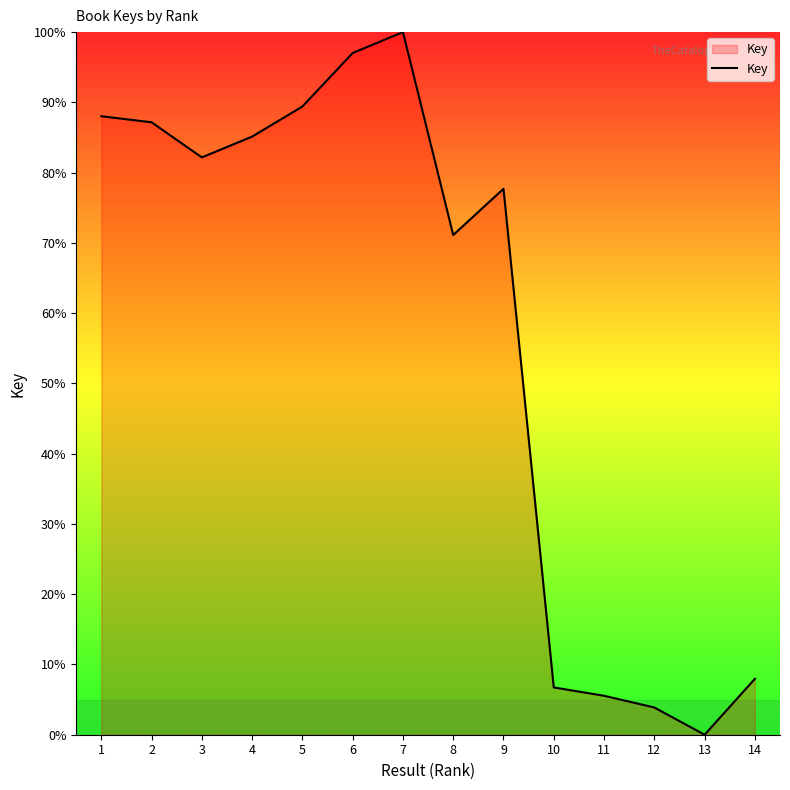

Where is the first local minimum?

3